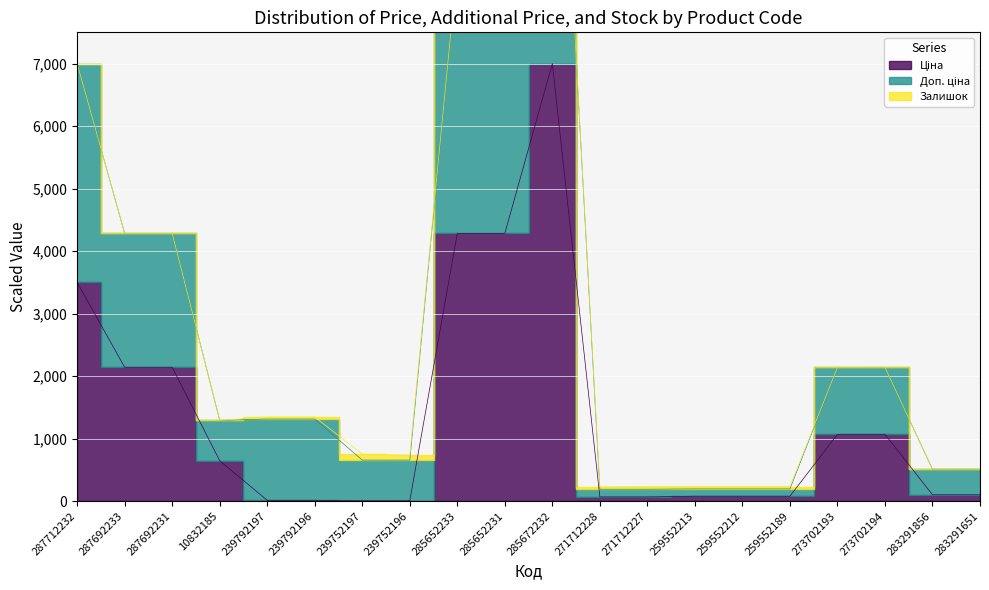

List the labels in order of Ціна value, smallest first.

239752197, 239752196, 239792197, 239792196, 271712228, 271712227, 259552213, 259552212, 259552189, 283291856, 283291651, 10832185, 273702193, 273702194, 287692233, 287692231, 287712232, 285652233, 285652231, 285672232